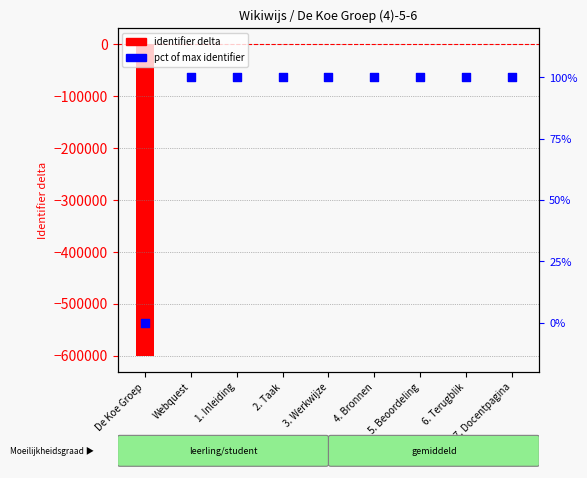

At how many categories does at least one series exceed -50854?

9